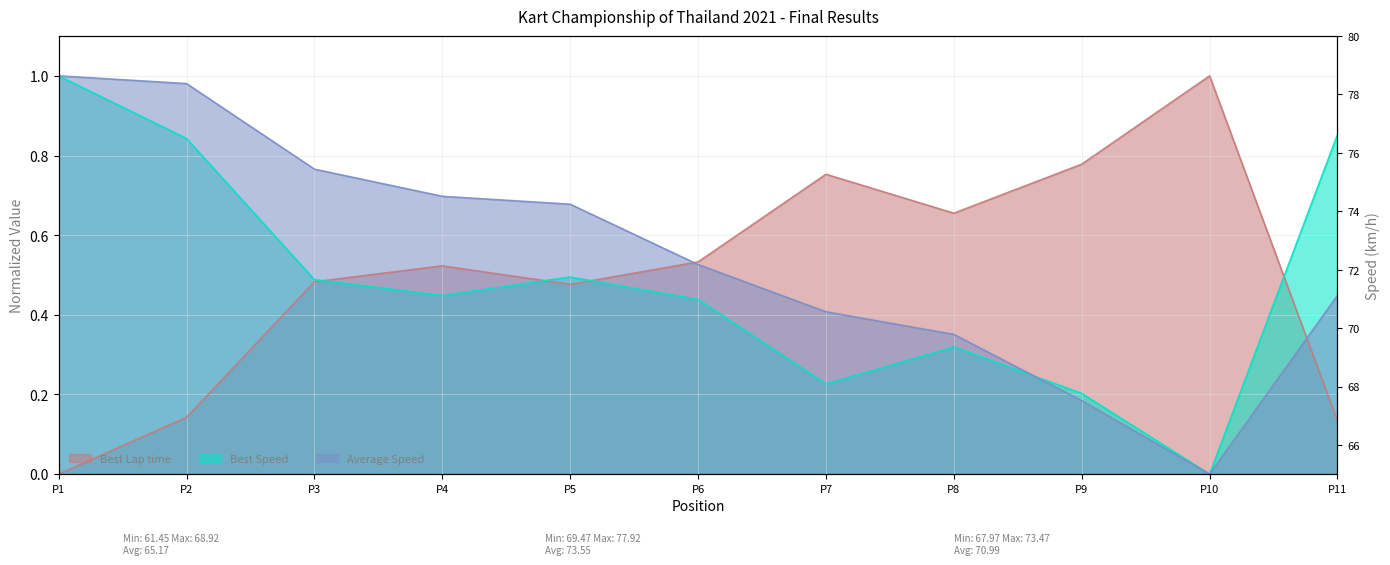

At which category is the sum across all series the highest?

P1